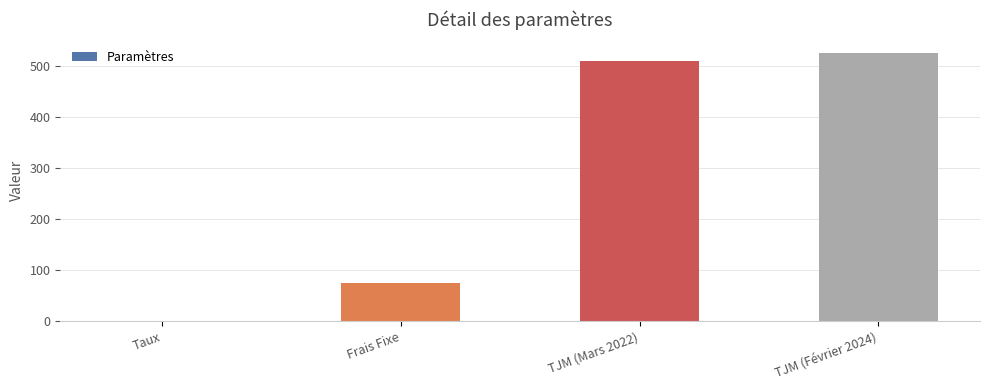

What is the sum of the values at Frais Fixe and TJM (Mars 2022)?

585.0